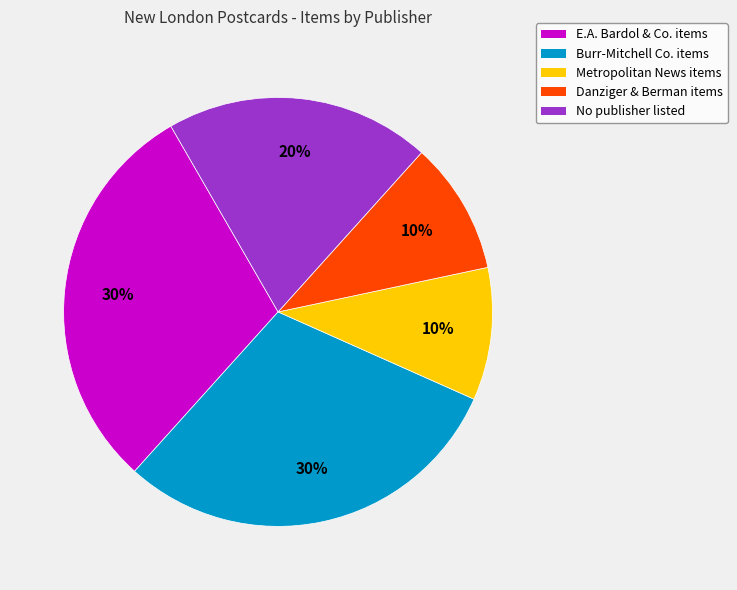

Is there a majority slice in this chart?

No